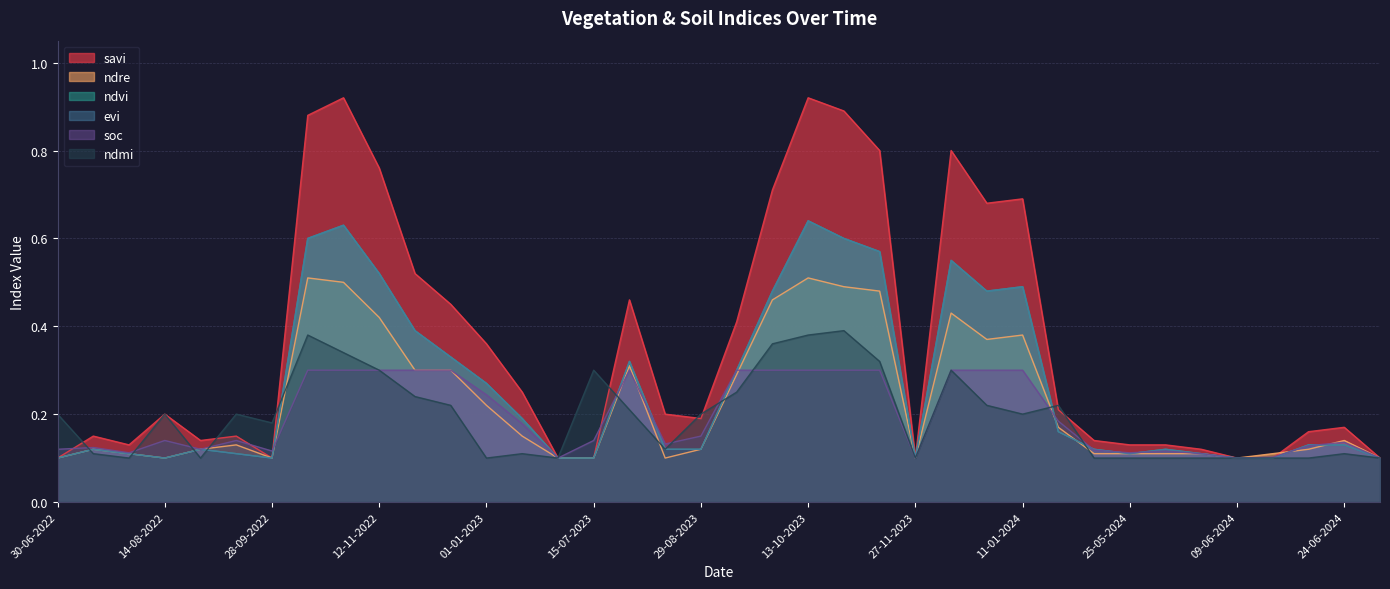

Reading left to right, what are all the values shown in this chart?

savi: 30-06-2022=0.1	15-07-2022=0.1	30-07-2022=0.1	14-08-2022=0.2	29-08-2022=0.1	13-09-2022=0.1	28-09-2022=0.1	13-10-2022=0.9	28-10-2022=0.9	12-11-2022=0.8	27-11-2022=0.5	12-12-2022=0.5	01-01-2023=0.4	11-01-2023=0.2	30-06-2023=0.1	15-07-2023=0.1	30-07-2023=0.5	14-08-2023=0.2	29-08-2023=0.2	13-09-2023=0.4	28-09-2023=0.7	13-10-2023=0.9	28-10-2023=0.9	12-11-2023=0.8	27-11-2023=0.1	12-12-2023=0.8	01-01-2024=0.7	11-01-2024=0.7	15-05-2024=0.2	20-05-2024=0.1	25-05-2024=0.1	30-05-2024=0.1	04-06-2024=0.1	09-06-2024=0.1	14-06-2024=0.1	19-06-2024=0.2	24-06-2024=0.2	09-07-2024=0.1
ndre: 30-06-2022=0.1	15-07-2022=0.1	30-07-2022=0.1	14-08-2022=0.1	29-08-2022=0.1	13-09-2022=0.1	28-09-2022=0.1	13-10-2022=0.5	28-10-2022=0.5	12-11-2022=0.4	27-11-2022=0.3	12-12-2022=0.3	01-01-2023=0.2	11-01-2023=0.1	30-06-2023=0.1	15-07-2023=0.1	30-07-2023=0.3	14-08-2023=0.1	29-08-2023=0.1	13-09-2023=0.3	28-09-2023=0.5	13-10-2023=0.5	28-10-2023=0.5	12-11-2023=0.5	27-11-2023=0.1	12-12-2023=0.4	01-01-2024=0.4	11-01-2024=0.4	15-05-2024=0.2	20-05-2024=0.1	25-05-2024=0.1	30-05-2024=0.1	04-06-2024=0.1	09-06-2024=0.1	14-06-2024=0.1	19-06-2024=0.1	24-06-2024=0.1	09-07-2024=0.1
ndvi: 30-06-2022=0.1	15-07-2022=0.1	30-07-2022=0.1	14-08-2022=0.1	29-08-2022=0.1	13-09-2022=0.1	28-09-2022=0.1	13-10-2022=0.6	28-10-2022=0.6	12-11-2022=0.5	27-11-2022=0.4	12-12-2022=0.3	01-01-2023=0.3	11-01-2023=0.2	30-06-2023=0.1	15-07-2023=0.1	30-07-2023=0.3	14-08-2023=0.1	29-08-2023=0.1	13-09-2023=0.3	28-09-2023=0.5	13-10-2023=0.6	28-10-2023=0.6	12-11-2023=0.6	27-11-2023=0.1	12-12-2023=0.6	01-01-2024=0.5	11-01-2024=0.5	15-05-2024=0.2	20-05-2024=0.1	25-05-2024=0.1	30-05-2024=0.1	04-06-2024=0.1	09-06-2024=0.1	14-06-2024=0.1	19-06-2024=0.1	24-06-2024=0.1	09-07-2024=0.1
evi: 30-06-2022=0.1	15-07-2022=0.1	30-07-2022=0.1	14-08-2022=0.1	29-08-2022=0.1	13-09-2022=0.1	28-09-2022=0.1	13-10-2022=0.6	28-10-2022=0.6	12-11-2022=0.5	27-11-2022=0.4	12-12-2022=0.3	01-01-2023=0.3	11-01-2023=0.2	30-06-2023=0.1	15-07-2023=0.1	30-07-2023=0.3	14-08-2023=0.1	29-08-2023=0.1	13-09-2023=0.3	28-09-2023=0.5	13-10-2023=0.6	28-10-2023=0.6	12-11-2023=0.6	27-11-2023=0.1	12-12-2023=0.6	01-01-2024=0.5	11-01-2024=0.5	15-05-2024=0.2	20-05-2024=0.1	25-05-2024=0.1	30-05-2024=0.1	04-06-2024=0.1	09-06-2024=0.1	14-06-2024=0.1	19-06-2024=0.1	24-06-2024=0.1	09-07-2024=0.1
soc: 30-06-2022=0.1	15-07-2022=0.1	30-07-2022=0.1	14-08-2022=0.1	29-08-2022=0.1	13-09-2022=0.1	28-09-2022=0.1	13-10-2022=0.3	28-10-2022=0.3	12-11-2022=0.3	27-11-2022=0.3	12-12-2022=0.3	01-01-2023=0.2	11-01-2023=0.2	30-06-2023=0.1	15-07-2023=0.1	30-07-2023=0.3	14-08-2023=0.1	29-08-2023=0.1	13-09-2023=0.3	28-09-2023=0.3	13-10-2023=0.3	28-10-2023=0.3	12-11-2023=0.3	27-11-2023=0.1	12-12-2023=0.3	01-01-2024=0.3	11-01-2024=0.3	15-05-2024=0.2	20-05-2024=0.1	25-05-2024=0.1	30-05-2024=0.1	04-06-2024=0.1	09-06-2024=0.1	14-06-2024=0.1	19-06-2024=0.1	24-06-2024=0.1	09-07-2024=0.1
ndmi: 30-06-2022=0.2	15-07-2022=0.1	30-07-2022=0.1	14-08-2022=0.2	29-08-2022=0.1	13-09-2022=0.2	28-09-2022=0.2	13-10-2022=0.4	28-10-2022=0.3	12-11-2022=0.3	27-11-2022=0.2	12-12-2022=0.2	01-01-2023=0.1	11-01-2023=0.1	30-06-2023=0.1	15-07-2023=0.3	30-07-2023=0.2	14-08-2023=0.1	29-08-2023=0.2	13-09-2023=0.2	28-09-2023=0.4	13-10-2023=0.4	28-10-2023=0.4	12-11-2023=0.3	27-11-2023=0.1	12-12-2023=0.3	01-01-2024=0.2	11-01-2024=0.2	15-05-2024=0.2	20-05-2024=0.1	25-05-2024=0.1	30-05-2024=0.1	04-06-2024=0.1	09-06-2024=0.1	14-06-2024=0.1	19-06-2024=0.1	24-06-2024=0.1	09-07-2024=0.1